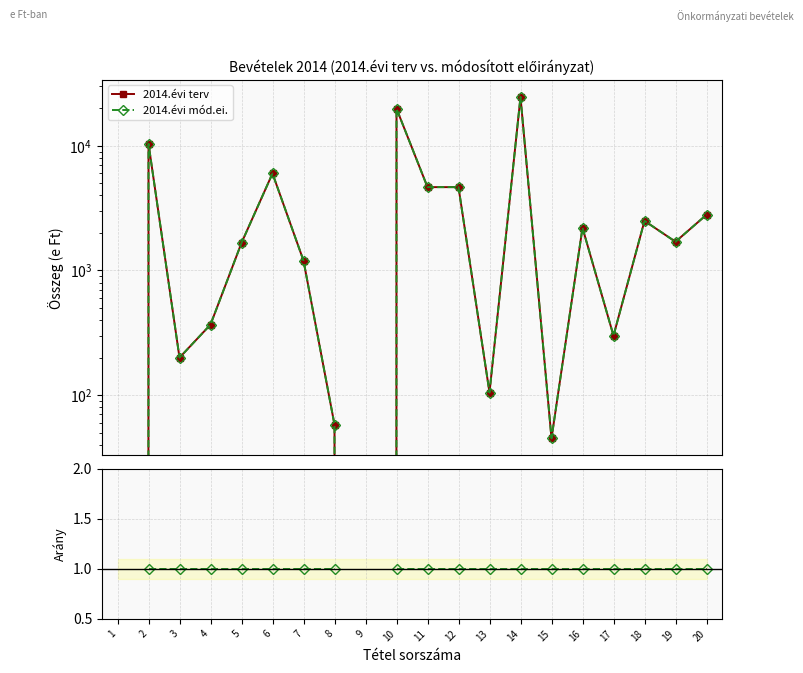

Which series changed the most between 16 and 19?

2014.évi terv